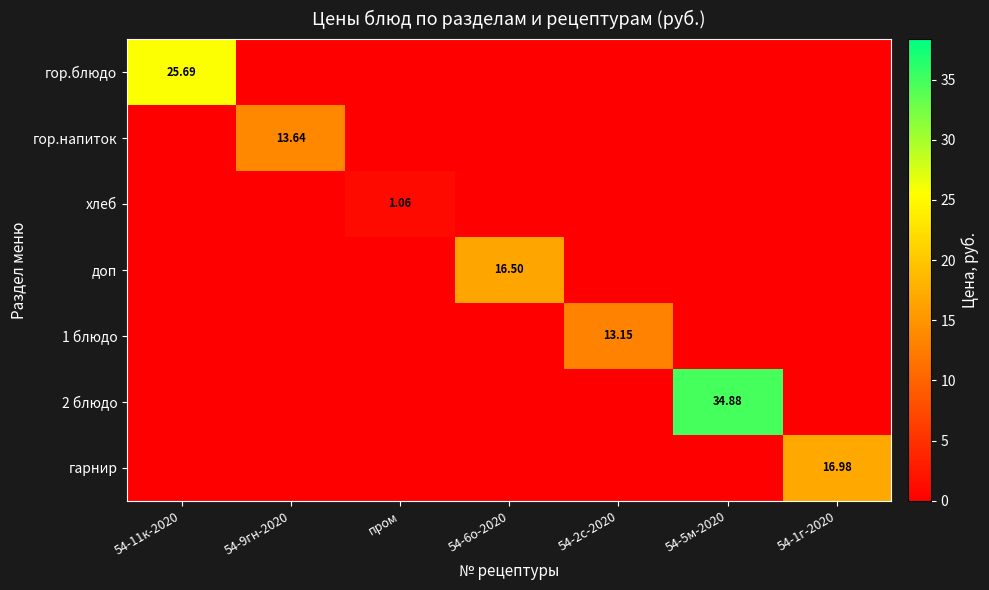

Rank the series at 54-2с-2020 from lowest to highest value.

гор.блюдо, гор.напиток, хлеб, доп, 2 блюдо, гарнир, 1 блюдо